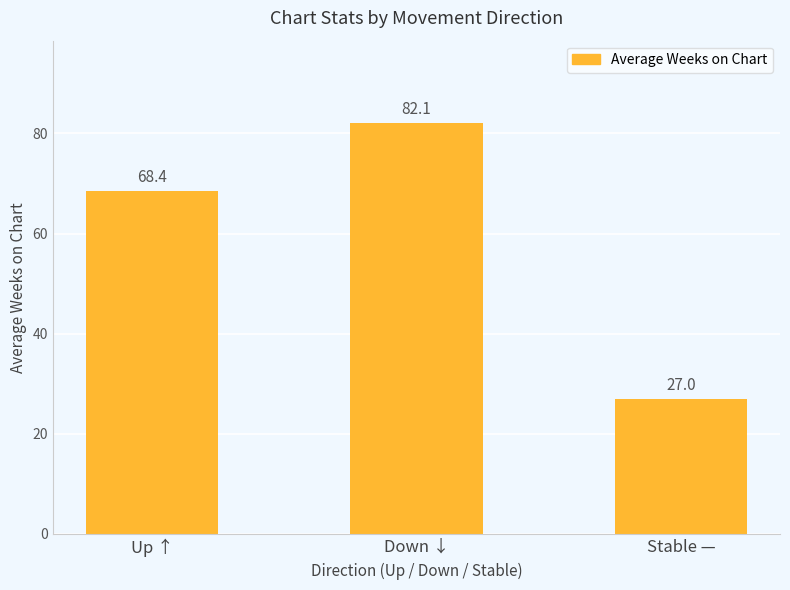

Which label corresponds to the smallest value in the chart?

Stable —